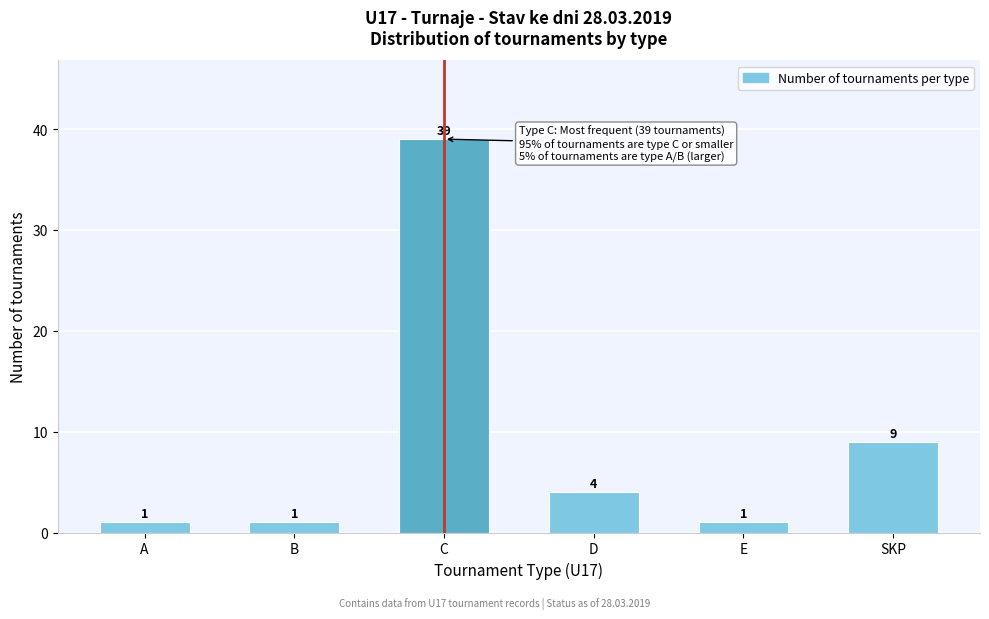

Reading left to right, transcribe all the data shown in this chart.

1	1	39	4	1	9